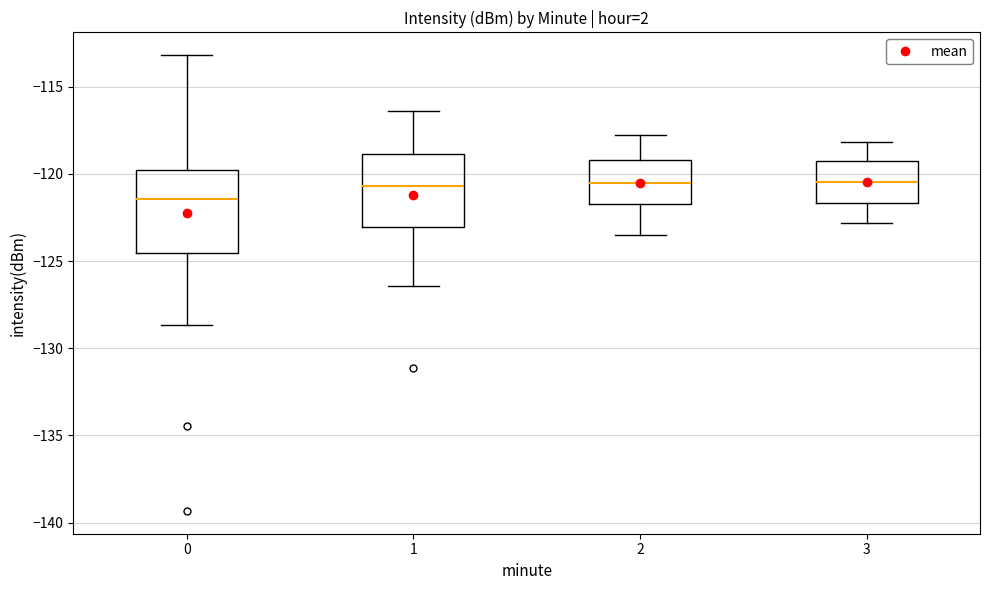

Reading left to right, transcribe this box plot: for each box, give where its median line is, the range the box spans, and where its two whiskers end, as read against the y-axis. The values are not printed on the chart, so give them approximately, as read against the axis.

0: median -121.5, box -124.5 to -120.0, whiskers -128.5 to -113.0
1: median -120.5, box -123.0 to -119.0, whiskers -126.5 to -116.5
2: median -120.5, box -121.5 to -119.0, whiskers -123.5 to -118.0
3: median -120.5, box -121.5 to -119.0, whiskers -123.0 to -118.0